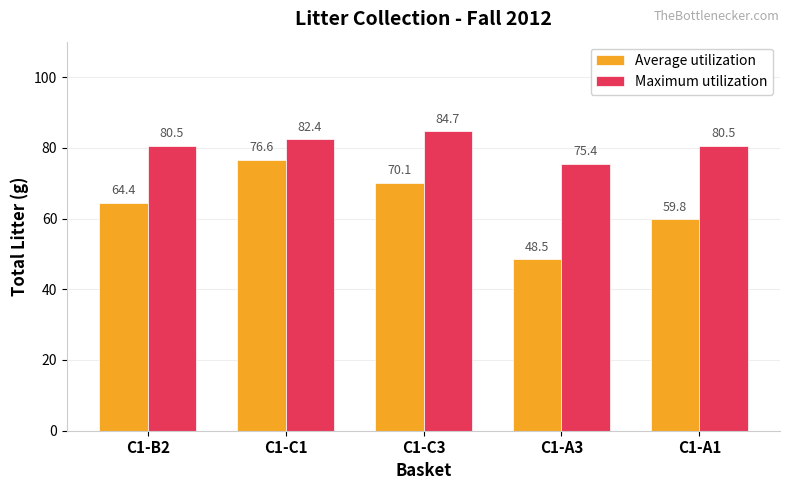

Does the chart contain stacked bars?

No